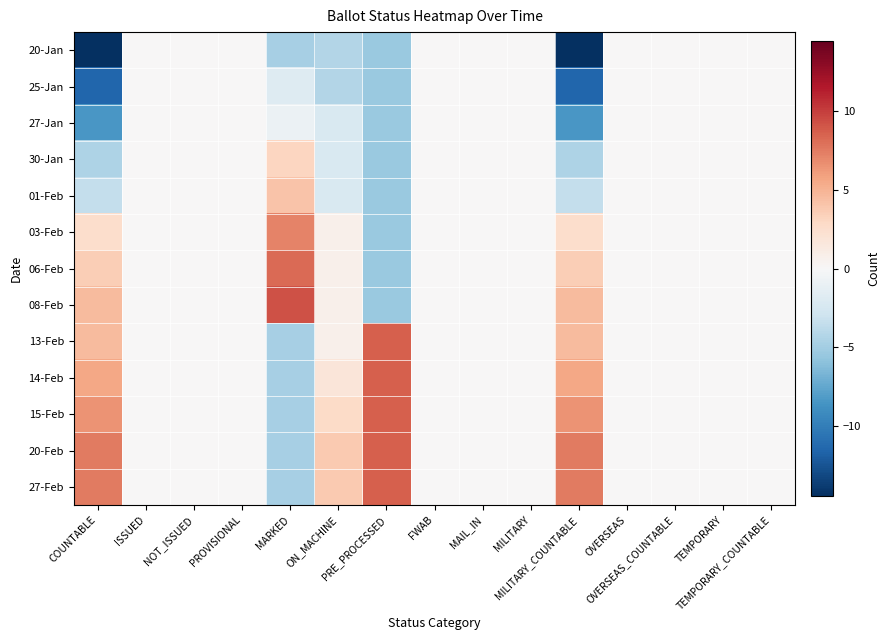

How many categories are shown in the chart?

15